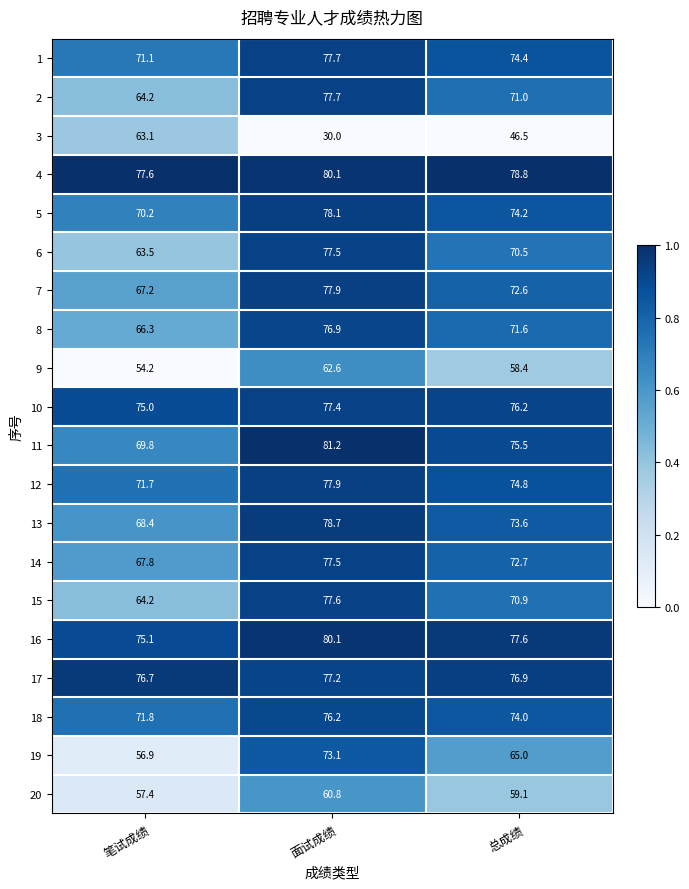

List the labels in order of 19 value, smallest first.

笔试成绩, 总成绩, 面试成绩